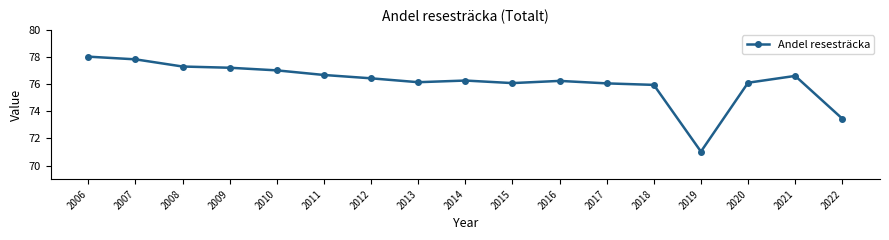

Which label corresponds to the smallest value in the chart?

2019